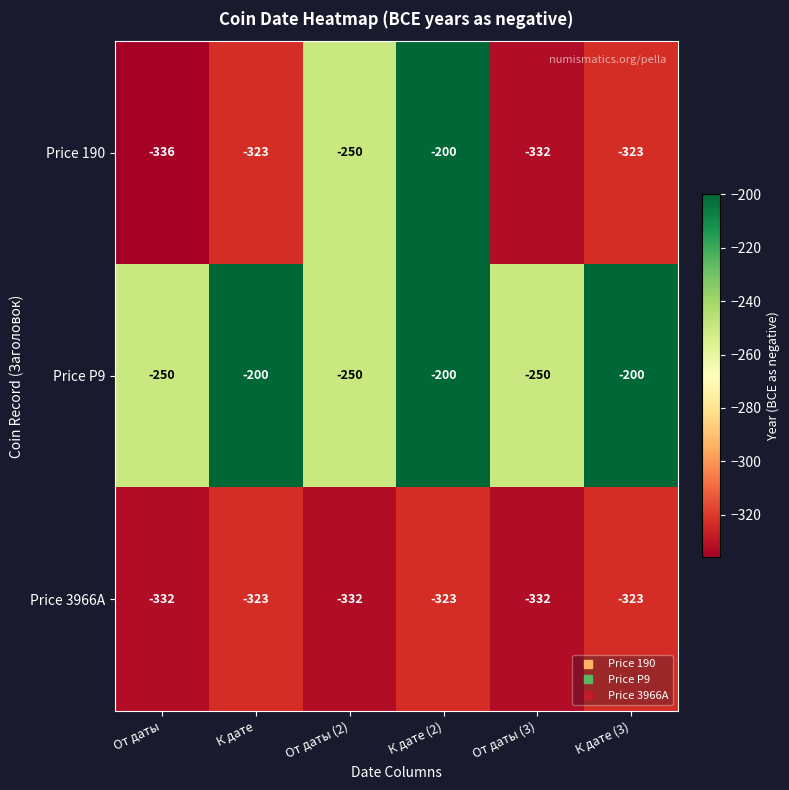

Reading left to right, extract all data points from this chart.

Price 190: От даты=-336	К дате=-323	От даты (2)=-250	К дате (2)=-200	От даты (3)=-332	К дате (3)=-323
Price P9: От даты=-250	К дате=-200	От даты (2)=-250	К дате (2)=-200	От даты (3)=-250	К дате (3)=-200
Price 3966A: От даты=-332	К дате=-323	От даты (2)=-332	К дате (2)=-323	От даты (3)=-332	К дате (3)=-323